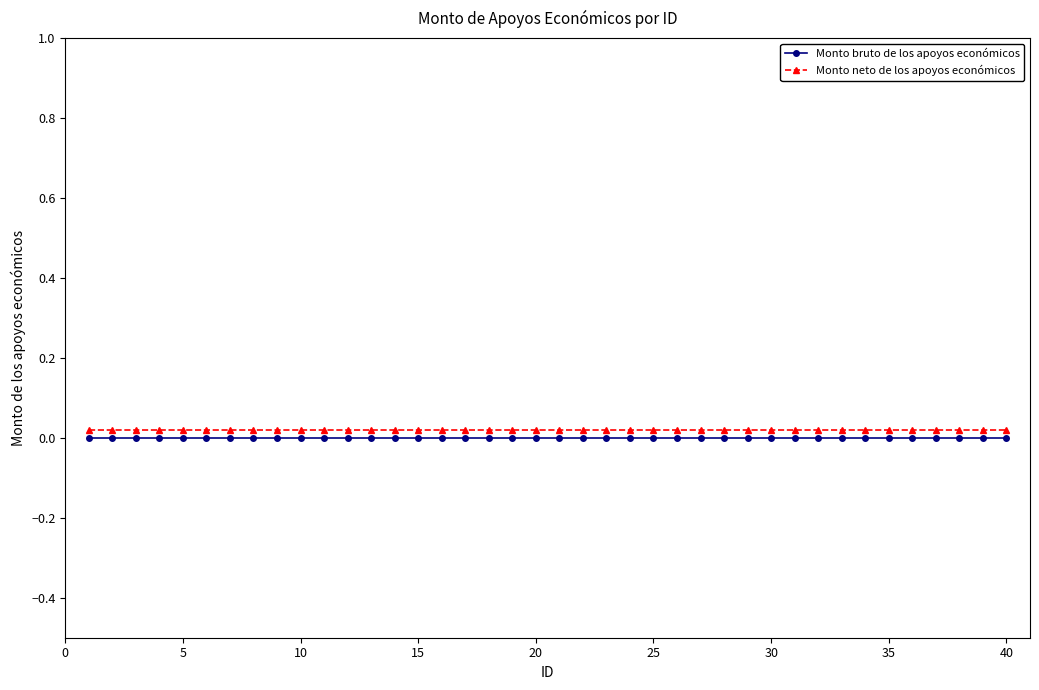

True or false: Monto bruto de los apoyos económicos and Monto neto de los apoyos económicos cross at least once.

False